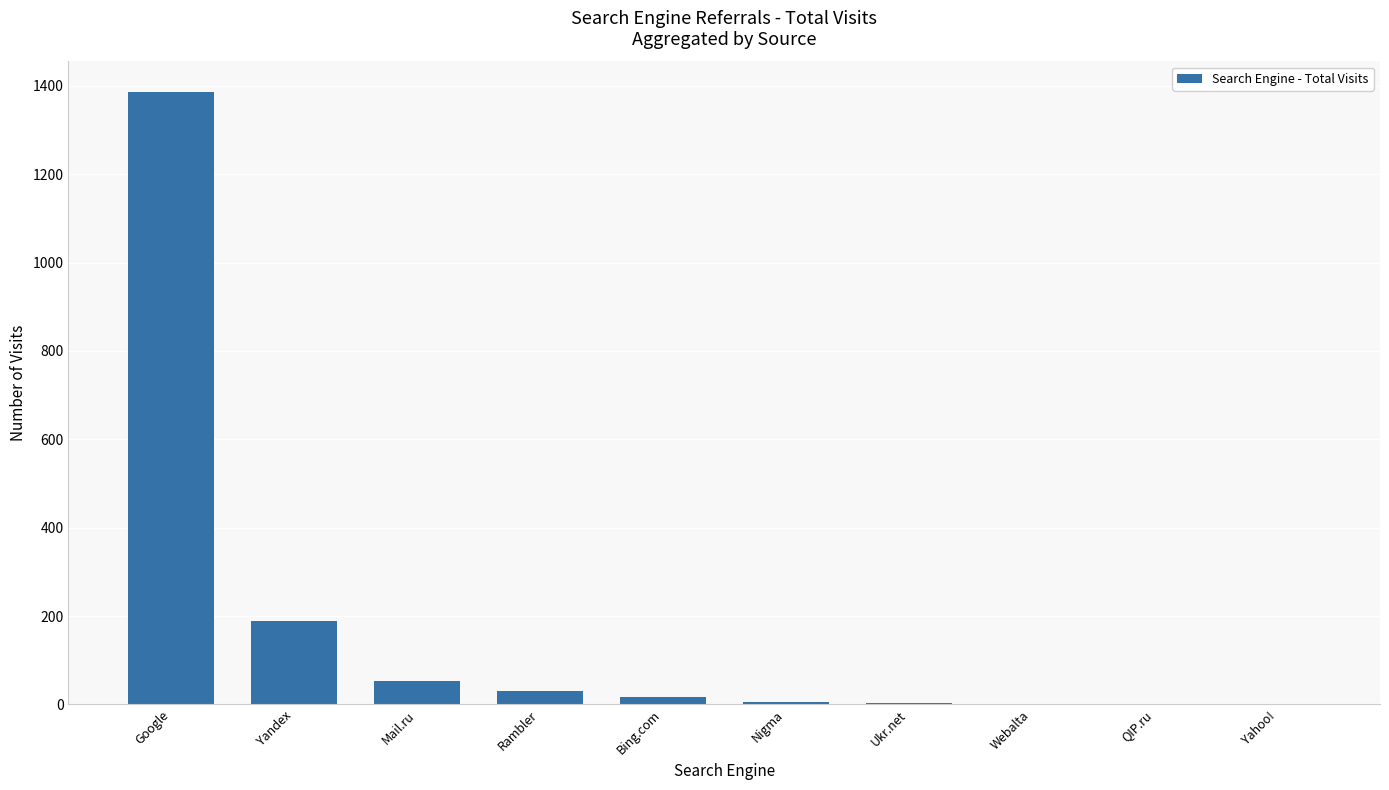

What is the sum of all values?

1687